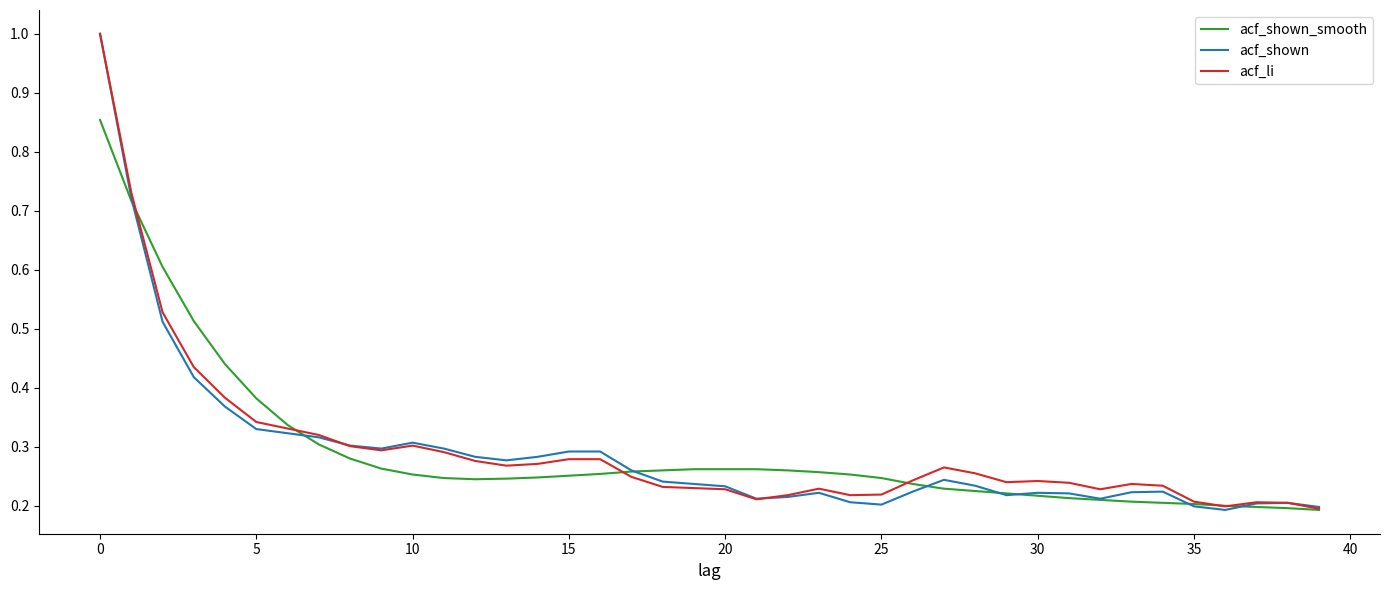

The acf_shown series shows 0.3 at 15. True or false?

True